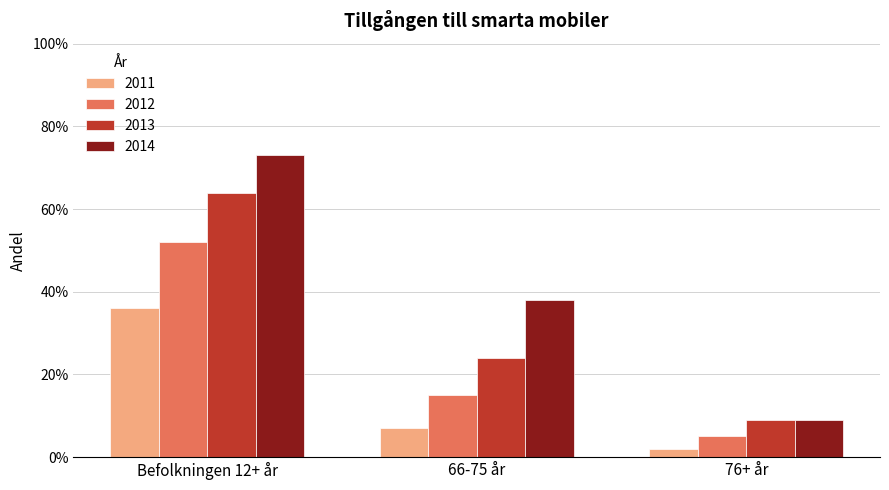

Are the bars horizontal?

No